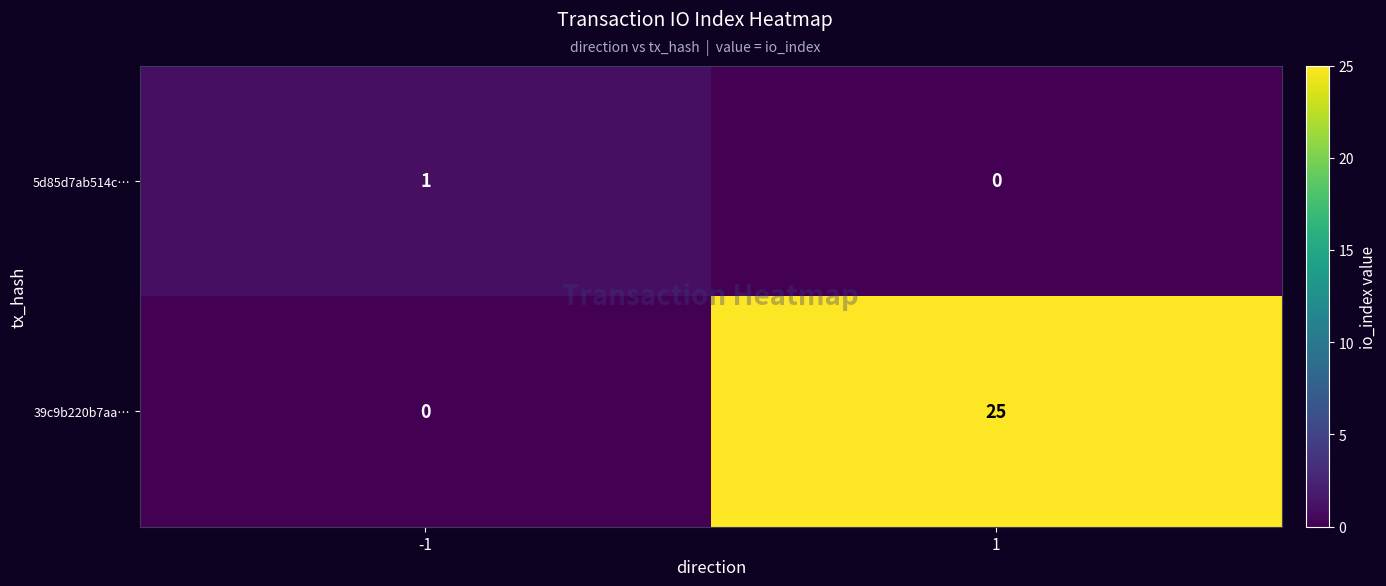

Count the number of data series in this chart.

2